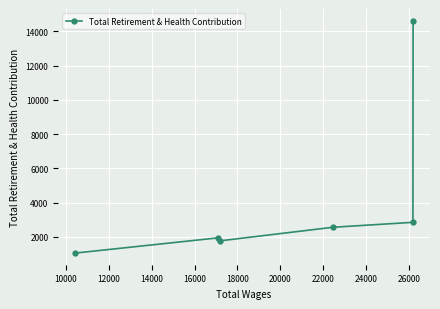

True or false: there are more than 2 points higher than both neighbors.

False